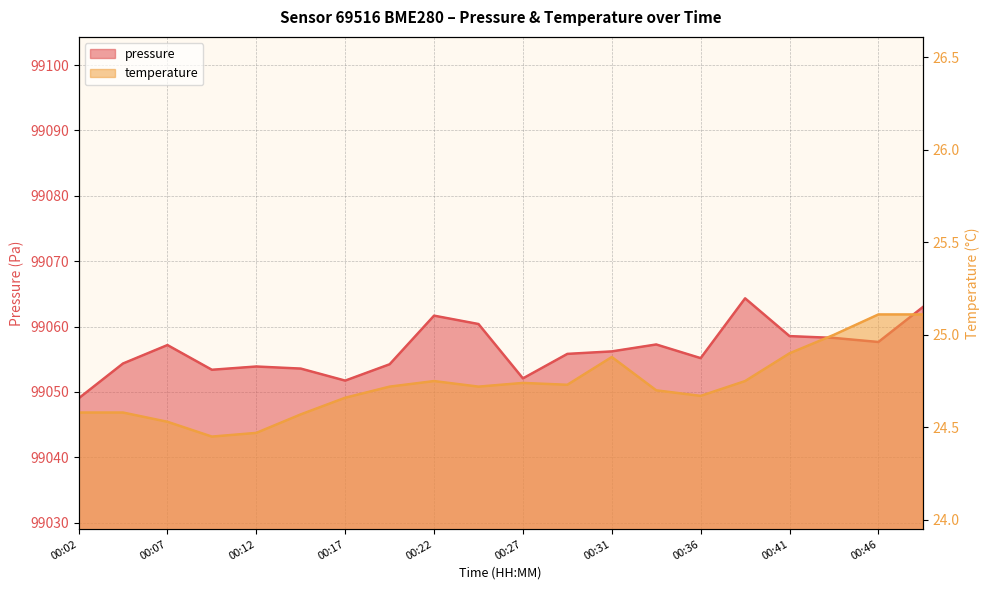

The pressure series shows 55760.5 at 00:09. True or false?

False